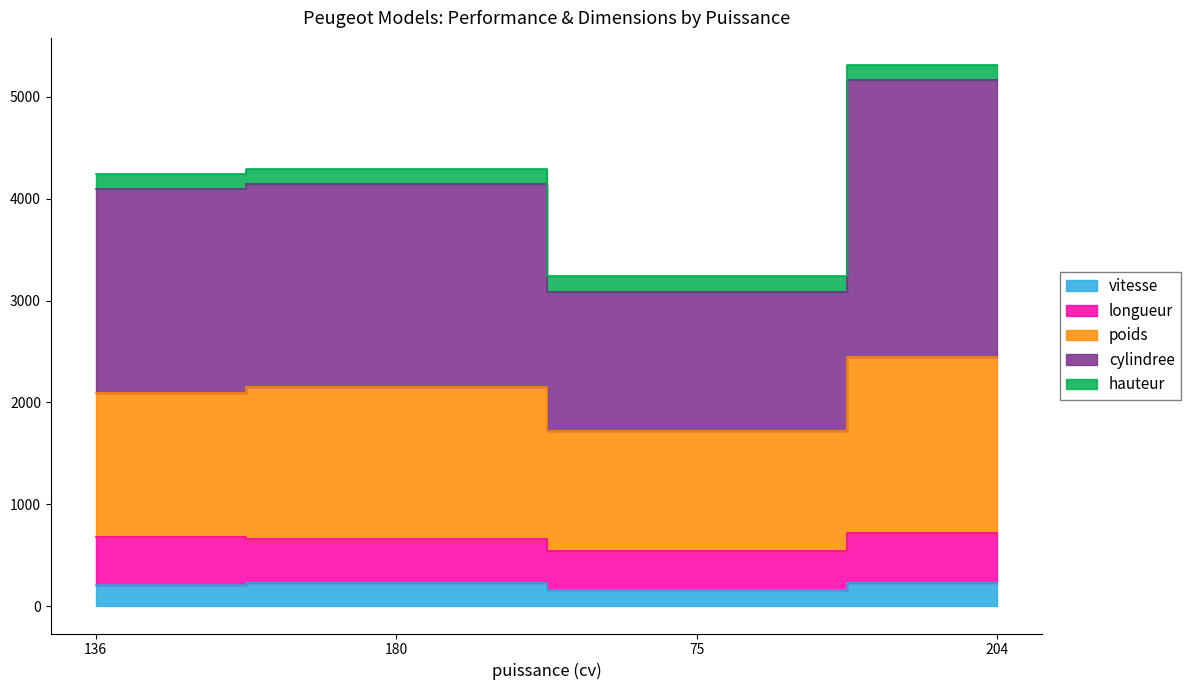

How many data points in cylindree are above 4290?

1